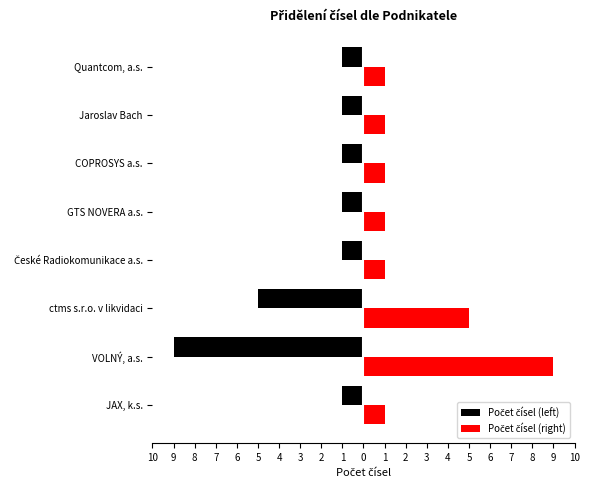

Rank the series by their average value, from lowest to highest.

Počet čísel (left), Počet čísel (right)